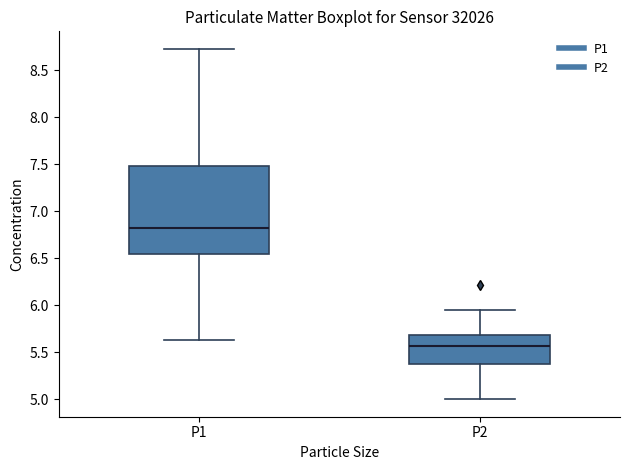

Reading left to right, read every box against the y-axis: the position of its median line, the range the box covers, and the ends of its whiskers. The values are not printed on the chart, so give them approximately, as read against the axis.

P1: median 6.80, box 6.55 to 7.50, whiskers 5.65 to 8.75
P2: median 5.55, box 5.40 to 5.70, whiskers 5.00 to 5.95